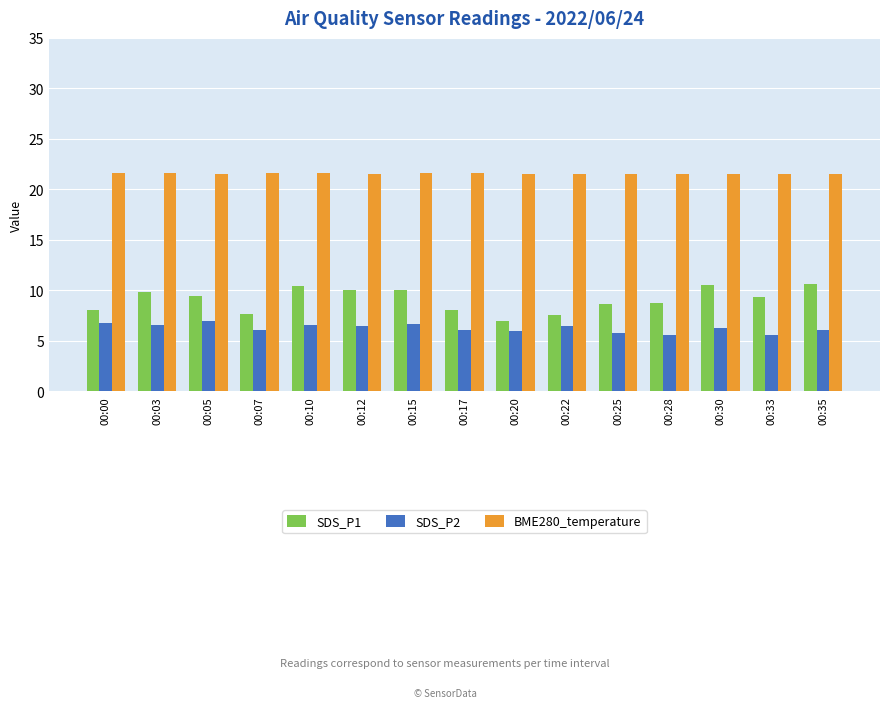

True or false: BME280_temperature has a value of 34.6 at 00:20.

False